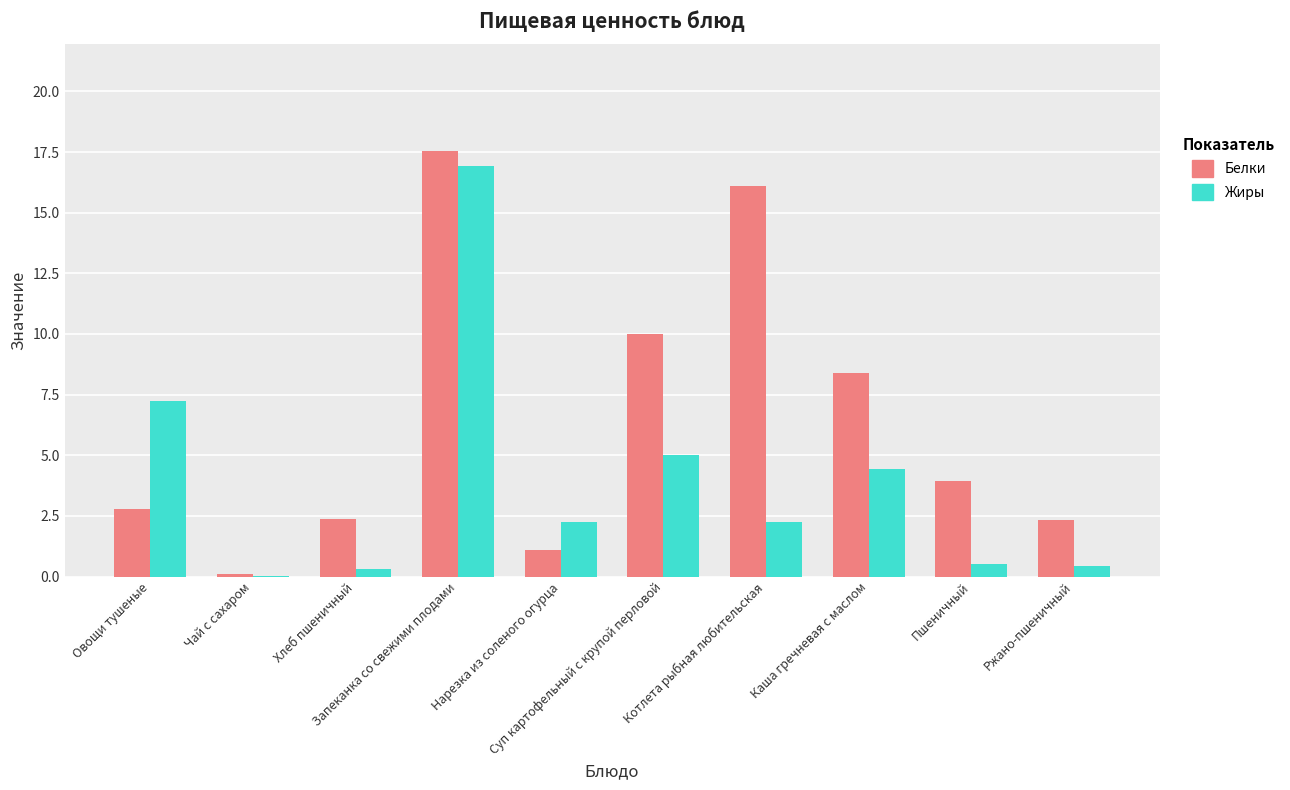

How many distinct data groups are displayed?

2